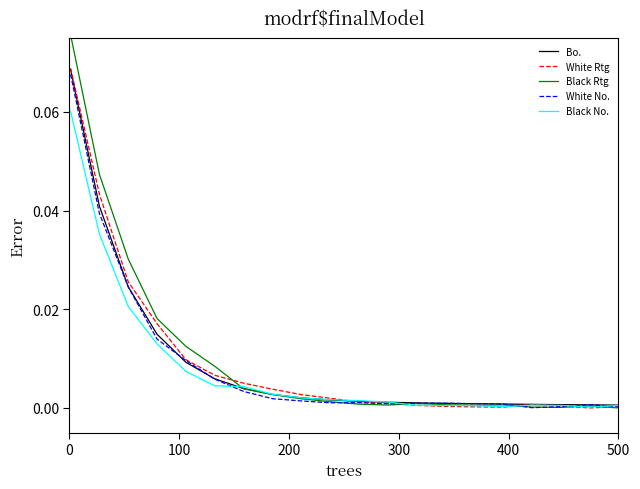

Which series has the widest spread of values?

Black Rtg